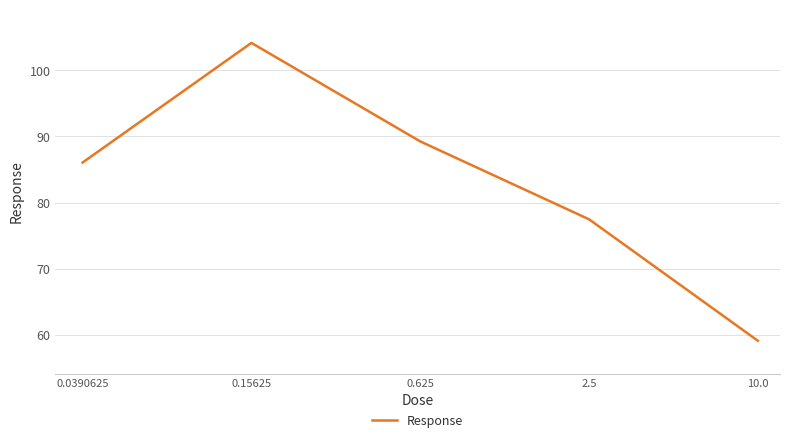

What is the minimum value shown in the chart?

59.1